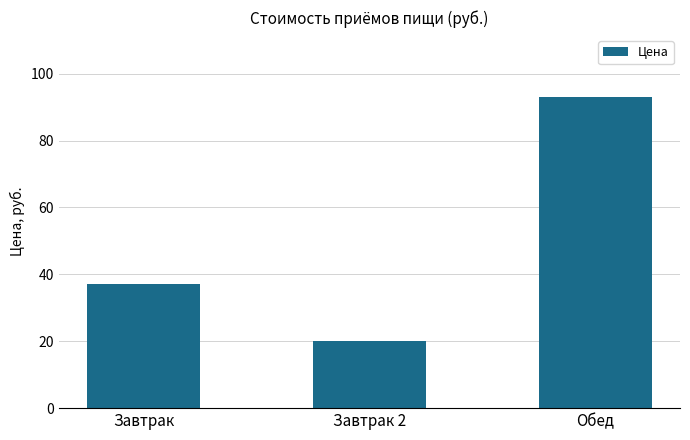

Does the chart contain stacked bars?

No